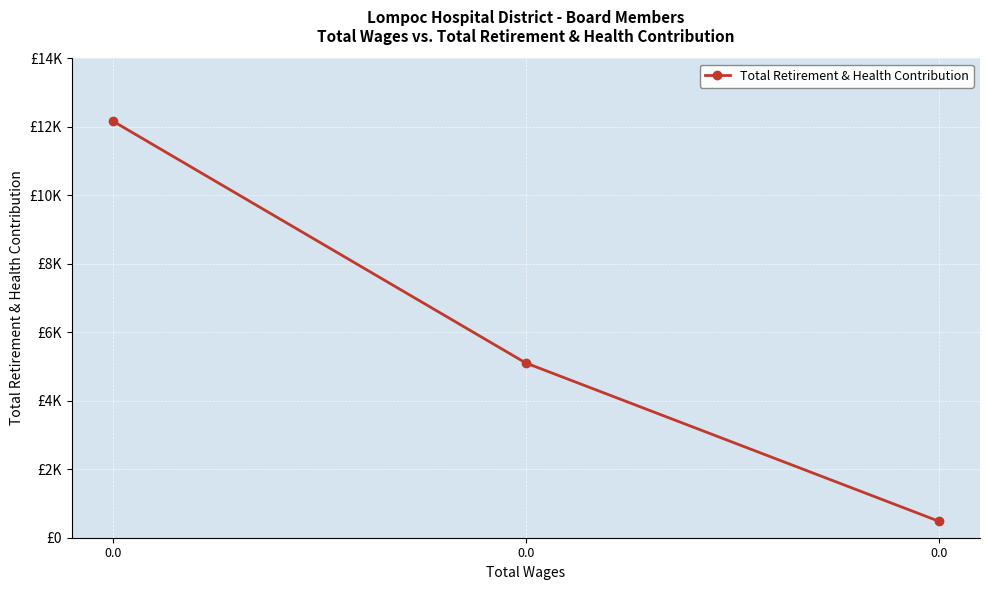

Is this an area chart (filled region under the line)?

No